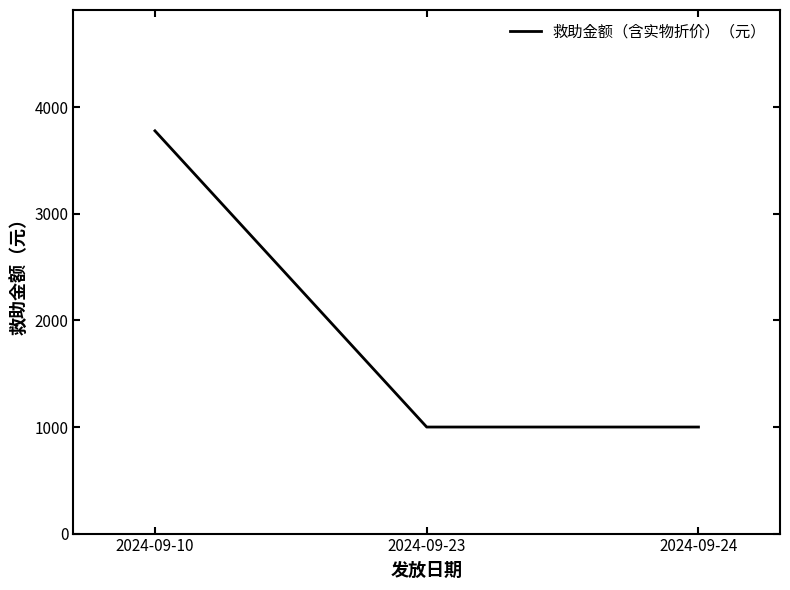

At which category does the chart reach its peak across all series?

2024-09-10